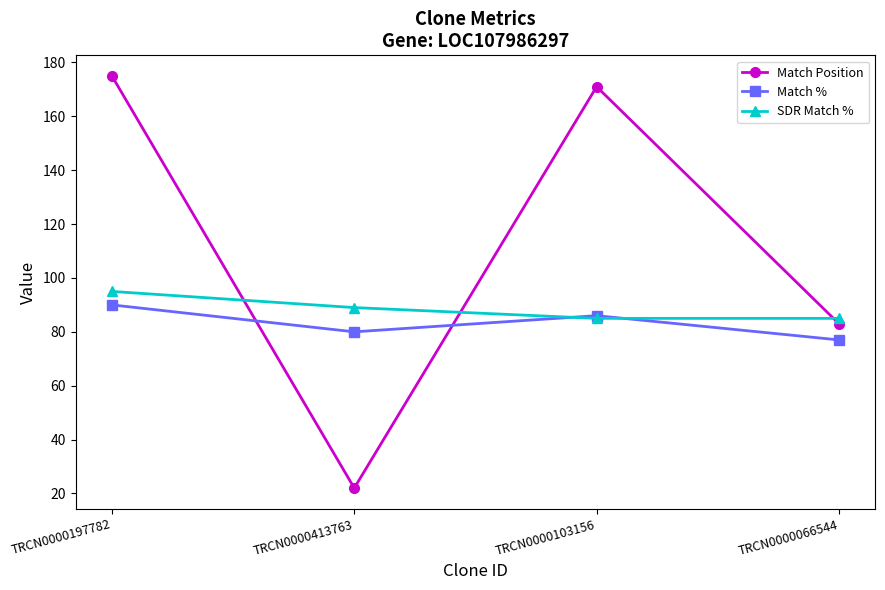

How many data points does each series have?

4